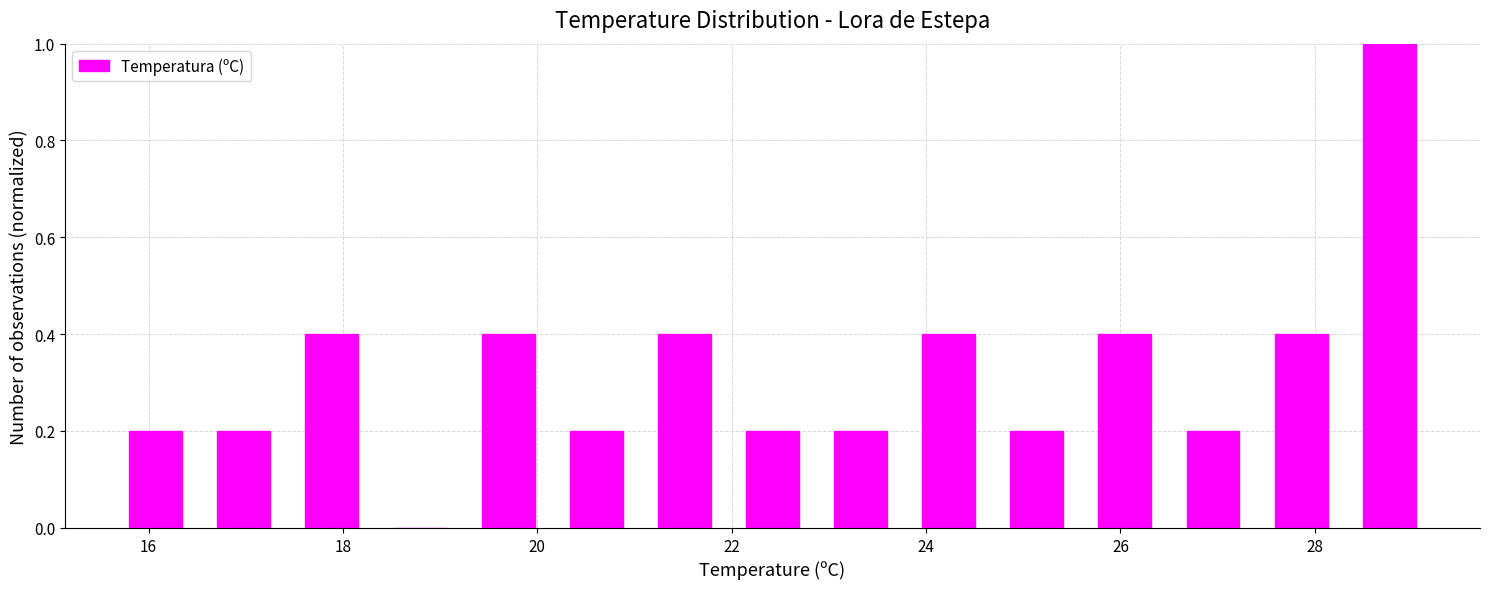

Reading left to right, list every bar in this chart as the range it spans on the x-axis followed by its height. Neither the bar edges nor the heights are printed on the chart, so give them approximately, as read against the axes.

15.8 to 16.8: 0.2
16.8 to 17.6: 0.2
17.6 to 18.6: 0.4
18.6 to 19.4: 0
19.4 to 20.4: 0.4
20.4 to 21.2: 0.2
21.2 to 22.2: 0.4
22.2 to 23.0: 0.2
23.0 to 24.0: 0.2
24.0 to 24.8: 0.4
24.8 to 25.8: 0.2
25.8 to 26.6: 0.4
26.6 to 27.6: 0.2
27.6 to 28.4: 0.4
28.4 to 29.4: 1.0